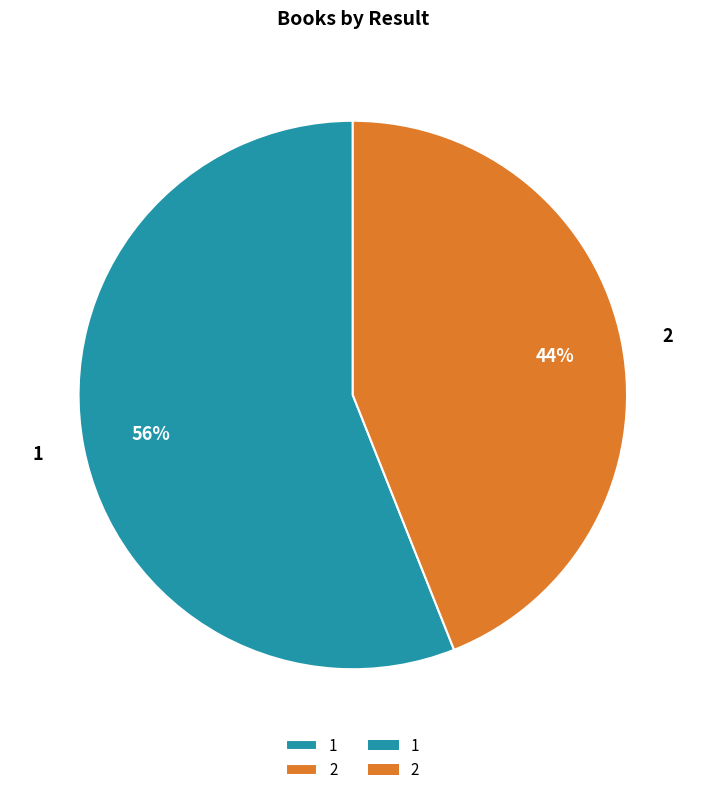

Count the number of slices in the pie.

2